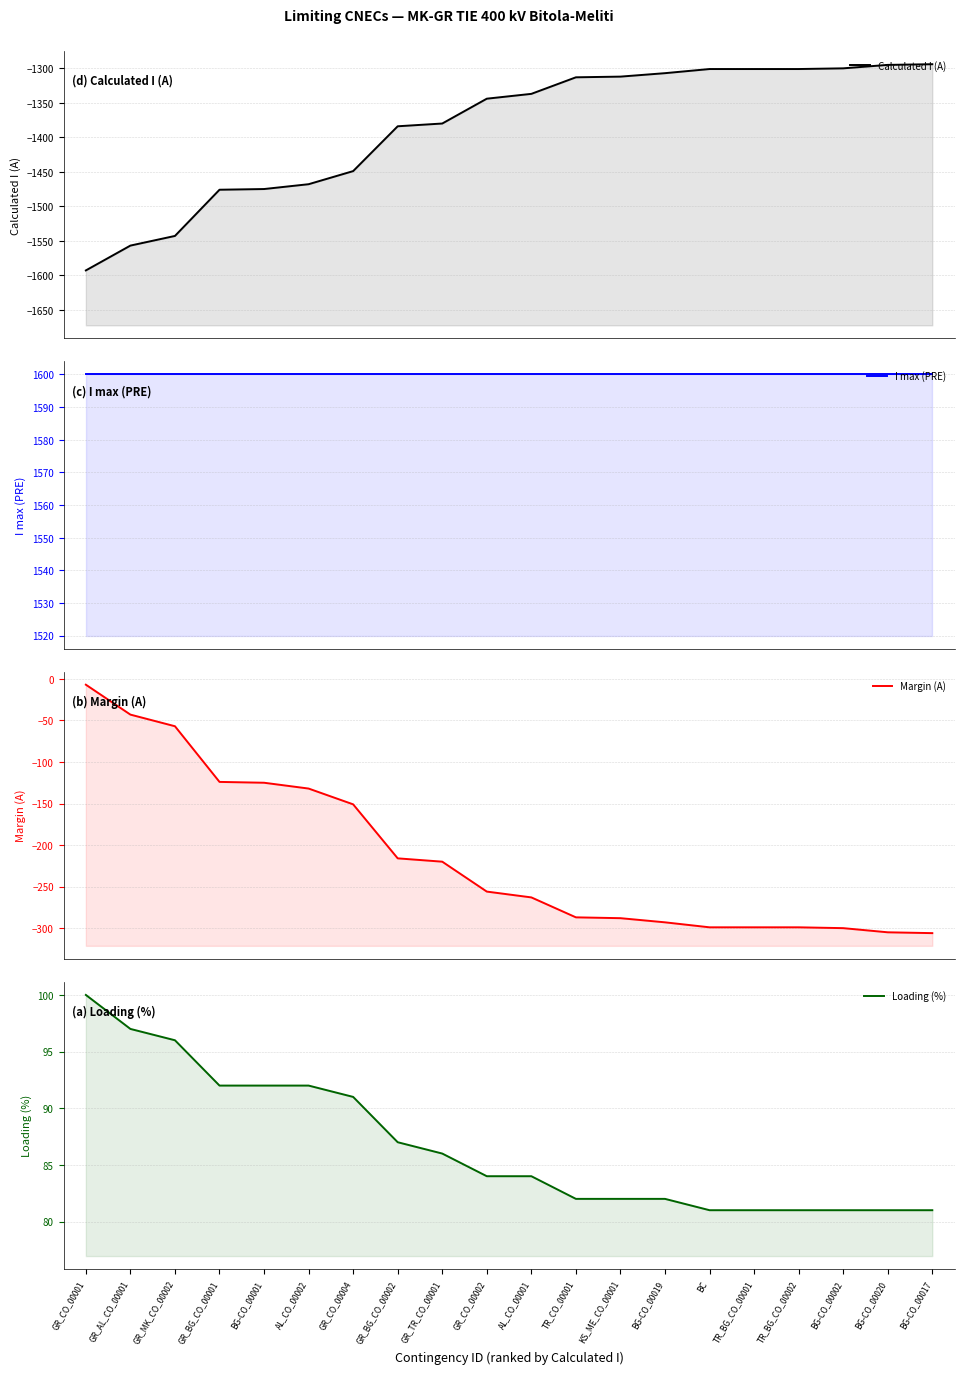

At which label is Loading (%) closest to 90?

GR_CO_00004